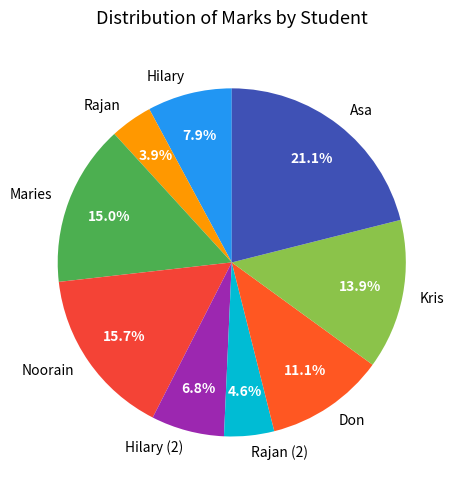

Does Hilary represent more than half of the total?

No